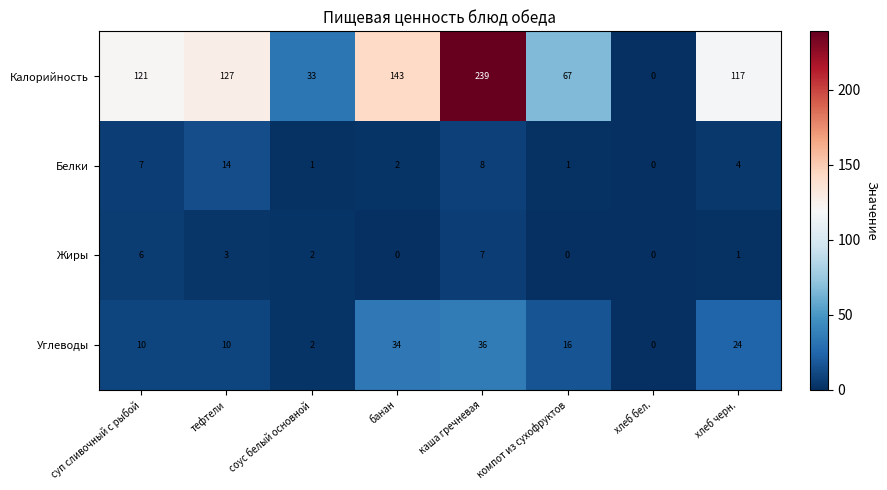

The value of Калорийность at хлеб черн. is 117. True or false?

True